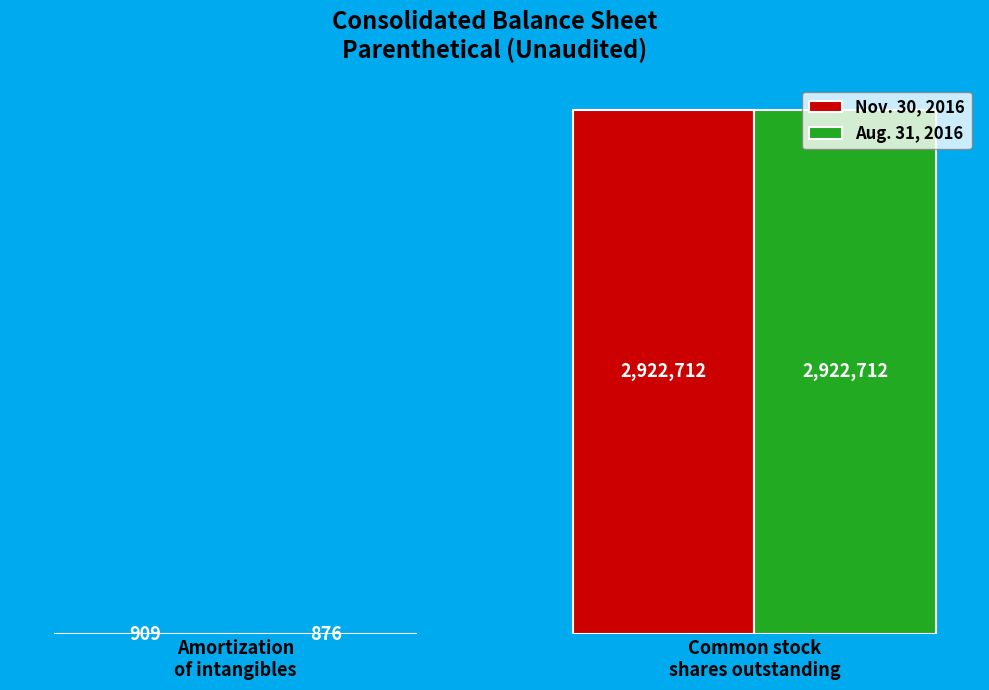

Rank the series by their average value, from lowest to highest.

Aug. 31, 2016, Nov. 30, 2016